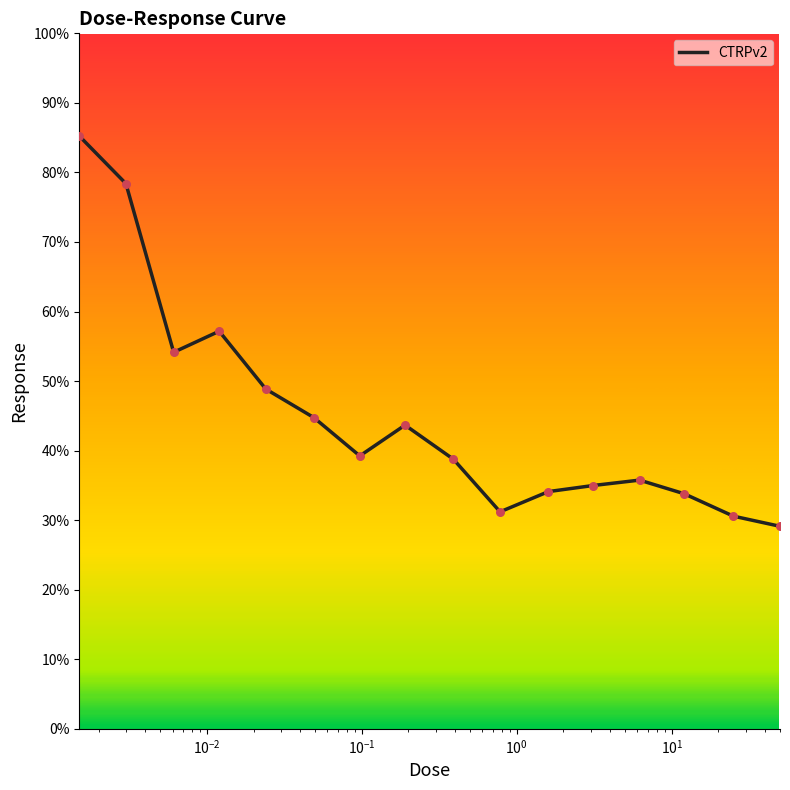

What is the greatest value displayed?

85.2